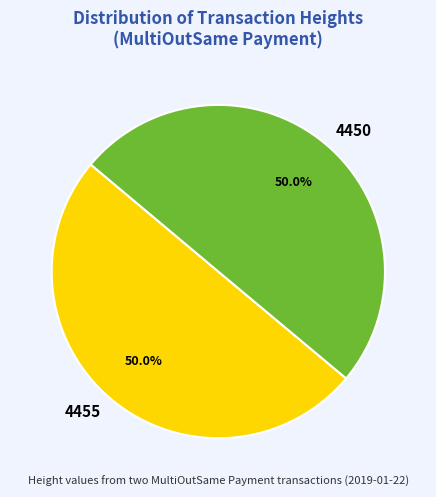

True or false: 4455 accounts for 36% of the total.

False